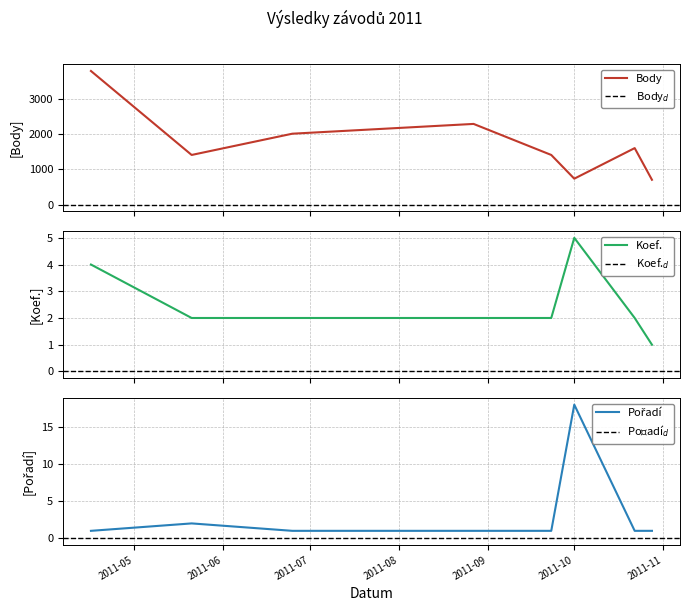

What is the label of the 2nd point from the left?

2011-05-21